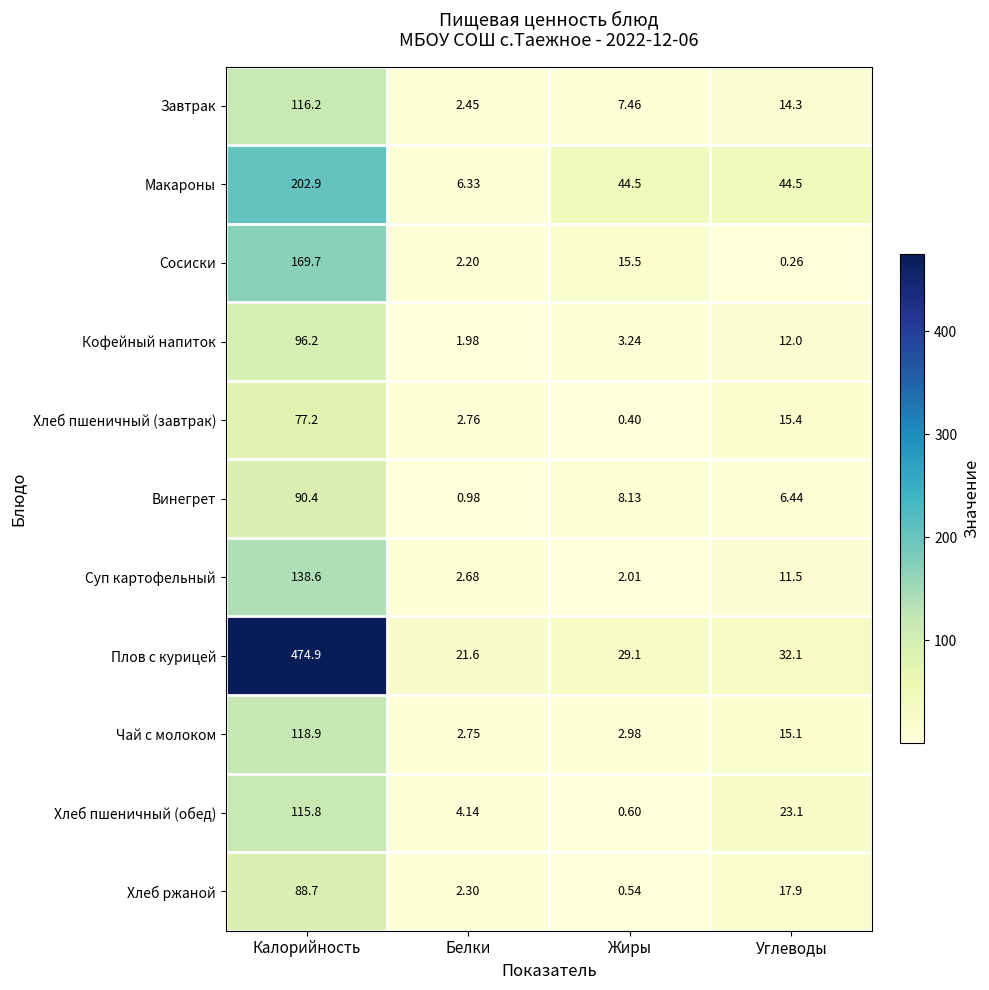

Where does the Макароны series first go above 44?

Калорийность